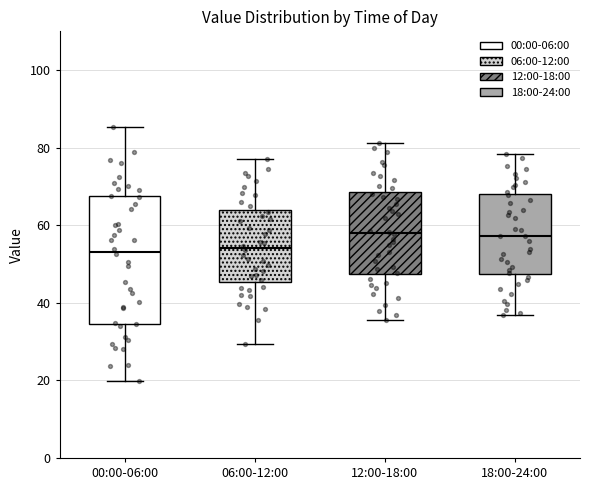

Reading left to right, read every box against the y-axis: the position of its median line, the range the box covers, and the ends of its whiskers. The values are not printed on the chart, so give them approximately, as read against the axis.

00:00-06:00: median 54, box 34 to 68, whiskers 20 to 86
06:00-12:00: median 54, box 46 to 64, whiskers 30 to 78
12:00-18:00: median 58, box 48 to 68, whiskers 36 to 82
18:00-24:00: median 58, box 48 to 68, whiskers 36 to 78